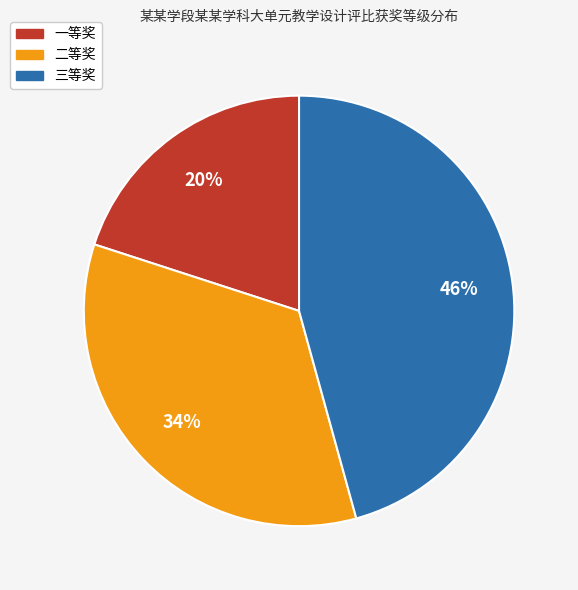

True or false: 一等奖 accounts for 12% of the total.

False